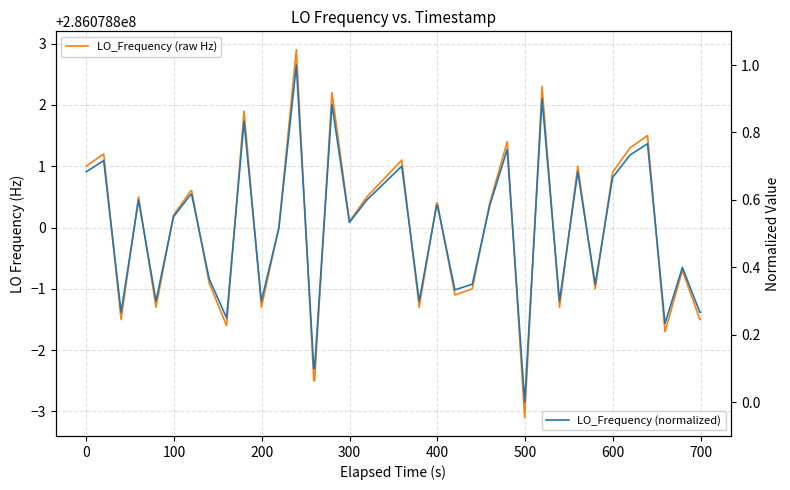

Rank the series by their average value, from lowest to highest.

LO_Frequency (normalized), LO_Frequency (raw Hz)